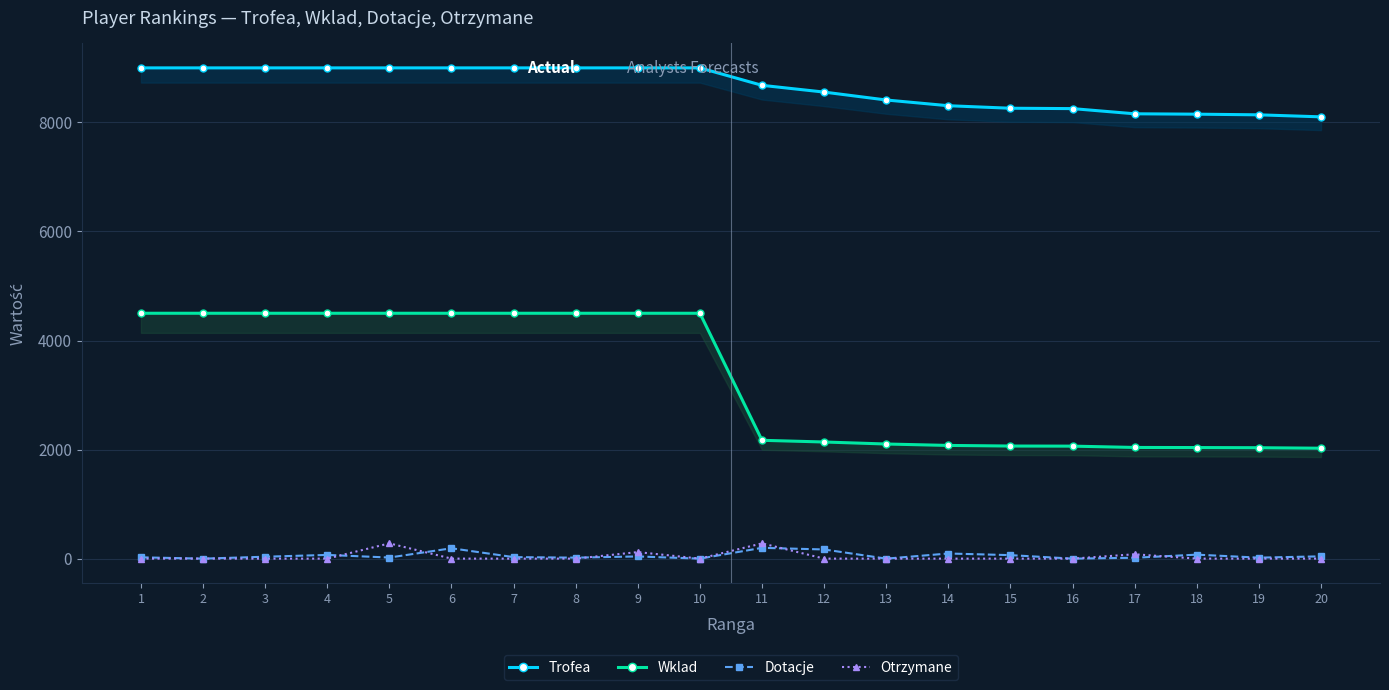

What is the greatest value displayed?

9000